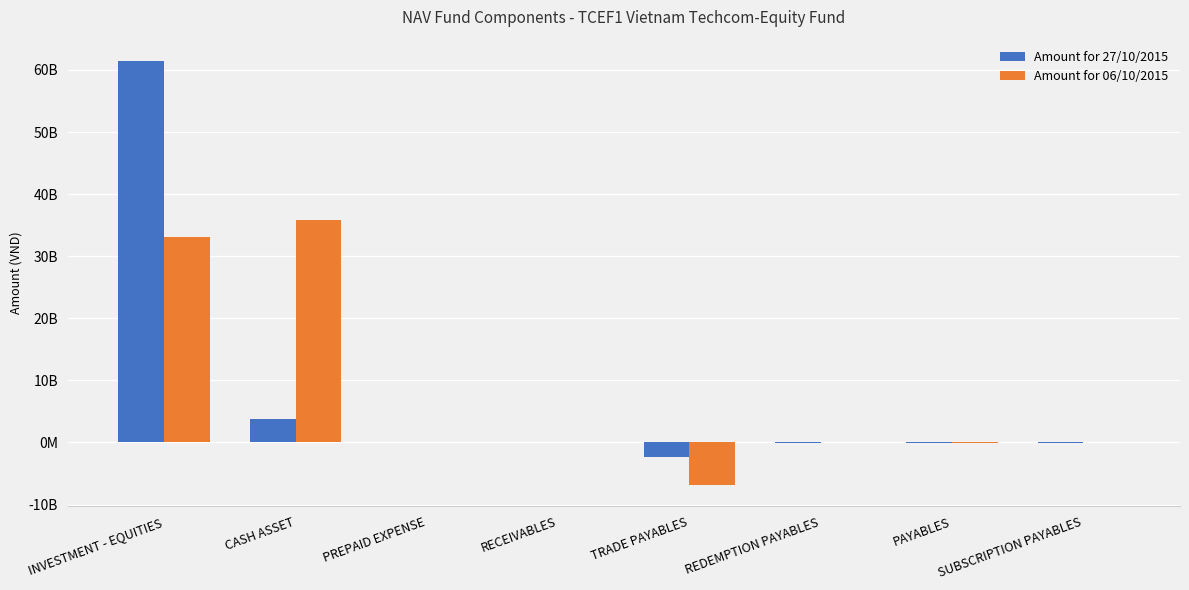

What are all the series names shown in the legend?

Amount for 27/10/2015, Amount for 06/10/2015